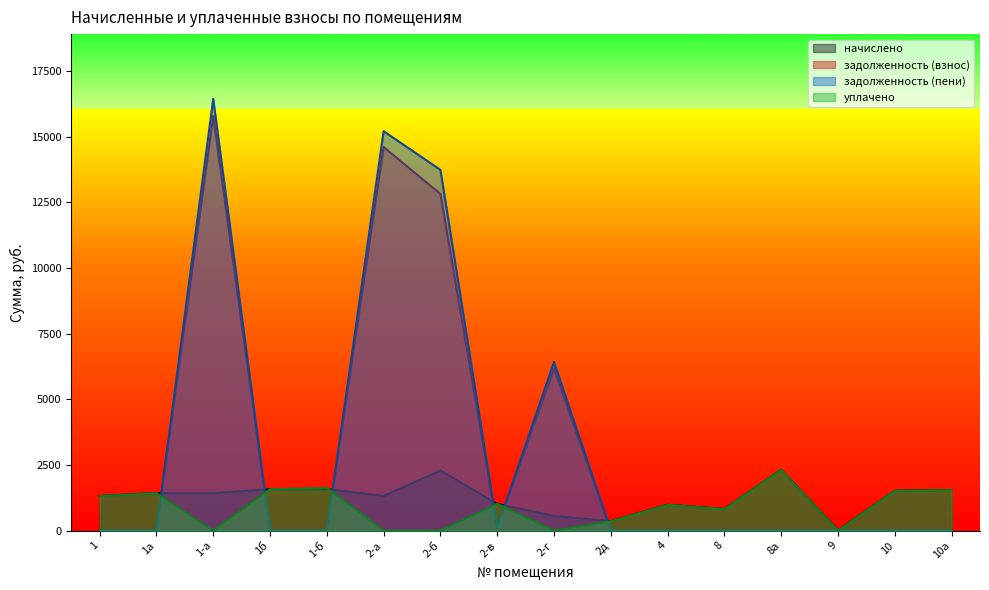

After their last crossing, which series has the higher values: начислено or уплачено?

начислено